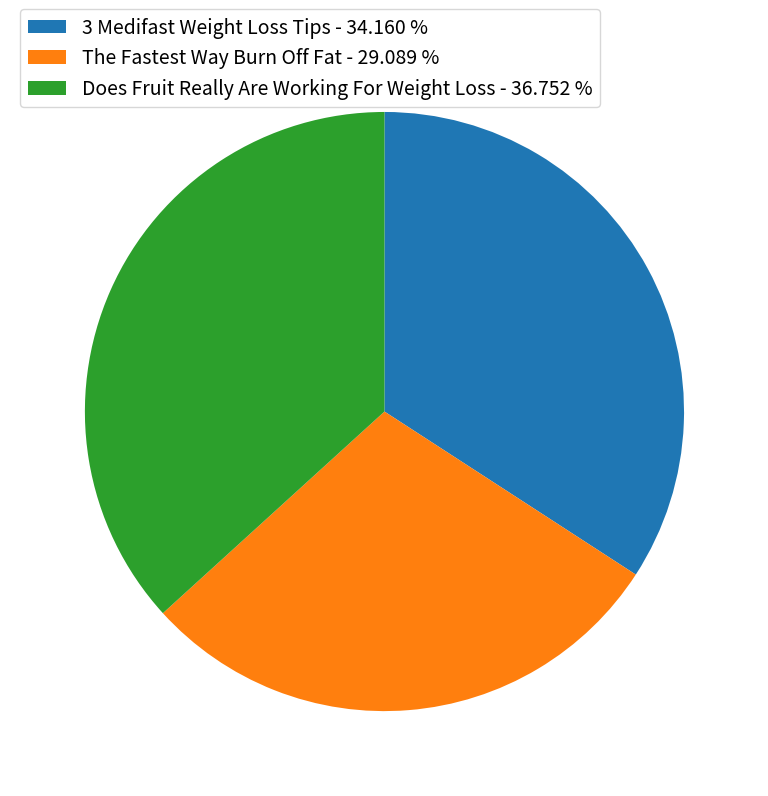

Does any single category account for the majority?

No